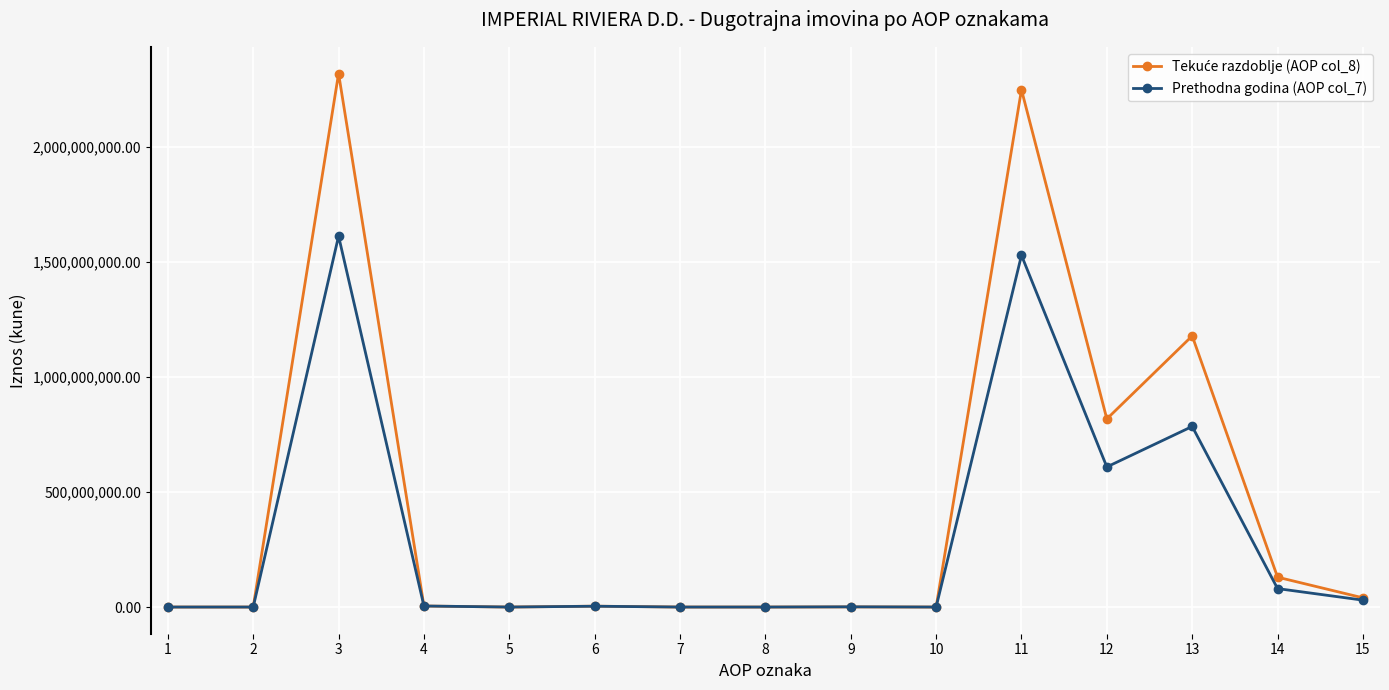

What is the greatest value displayed?

2318828731